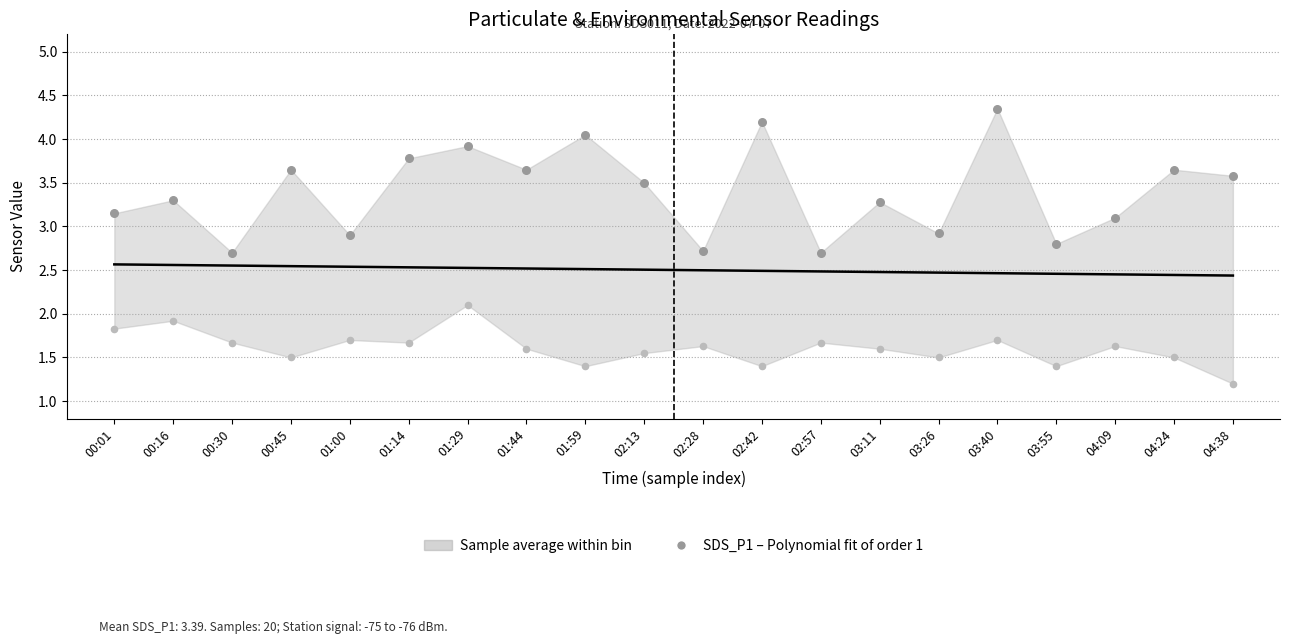

What is the total value across all series at 02:13?

7.6